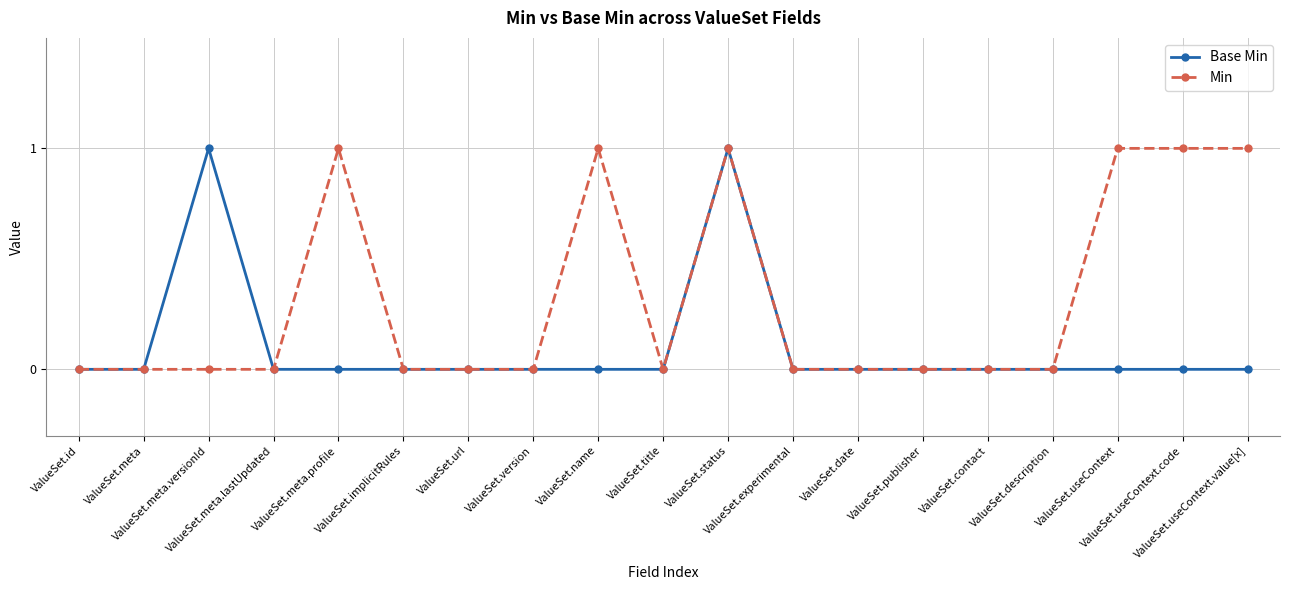

What is the label of the 14th point from the left?

ValueSet.publisher